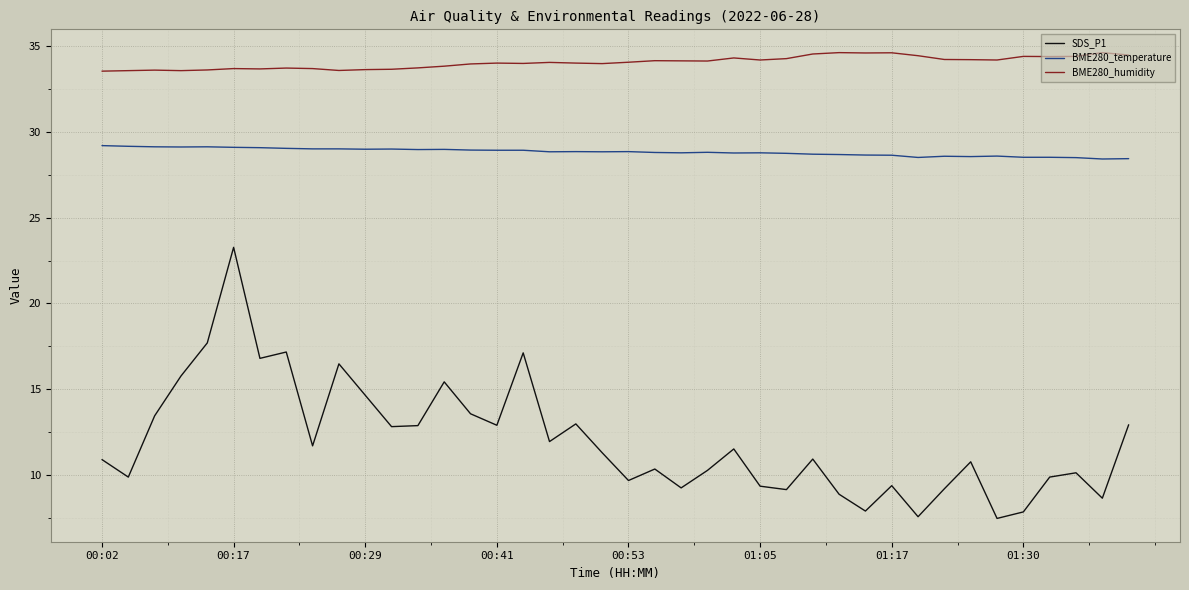

Which series has the largest total across all categories?

BME280_humidity